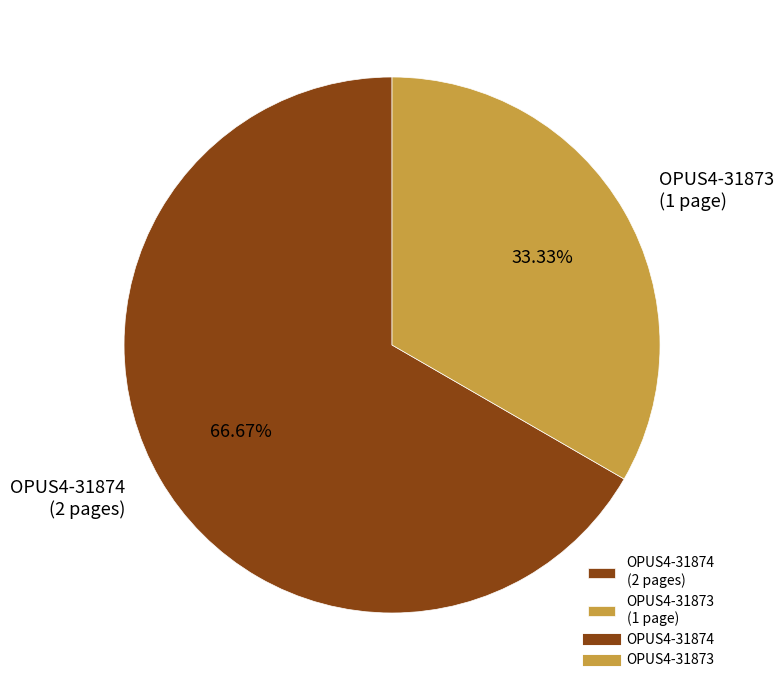

Which slice is the largest?

OPUS4-31874